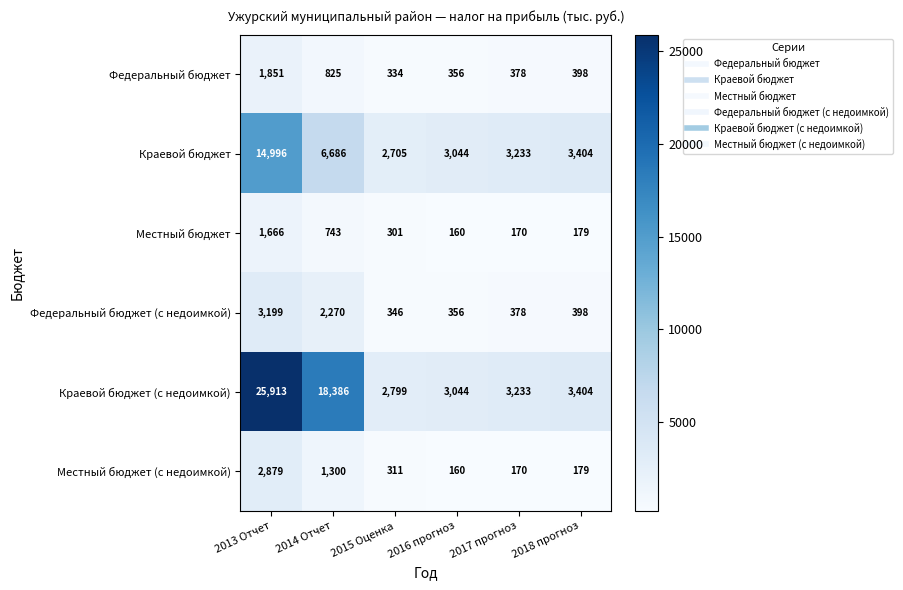

Where is Федеральный бюджет (с недоимкой) nearest to the value 1772?

2014 Отчет